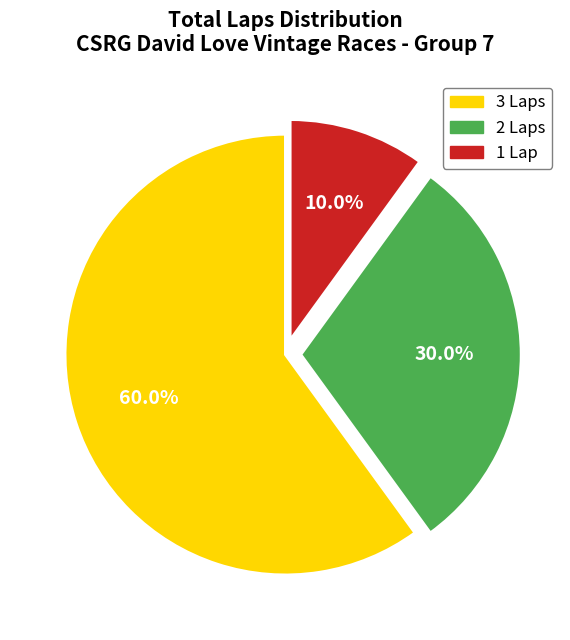

Which has a higher value, 3 Laps or 1 Lap?

3 Laps